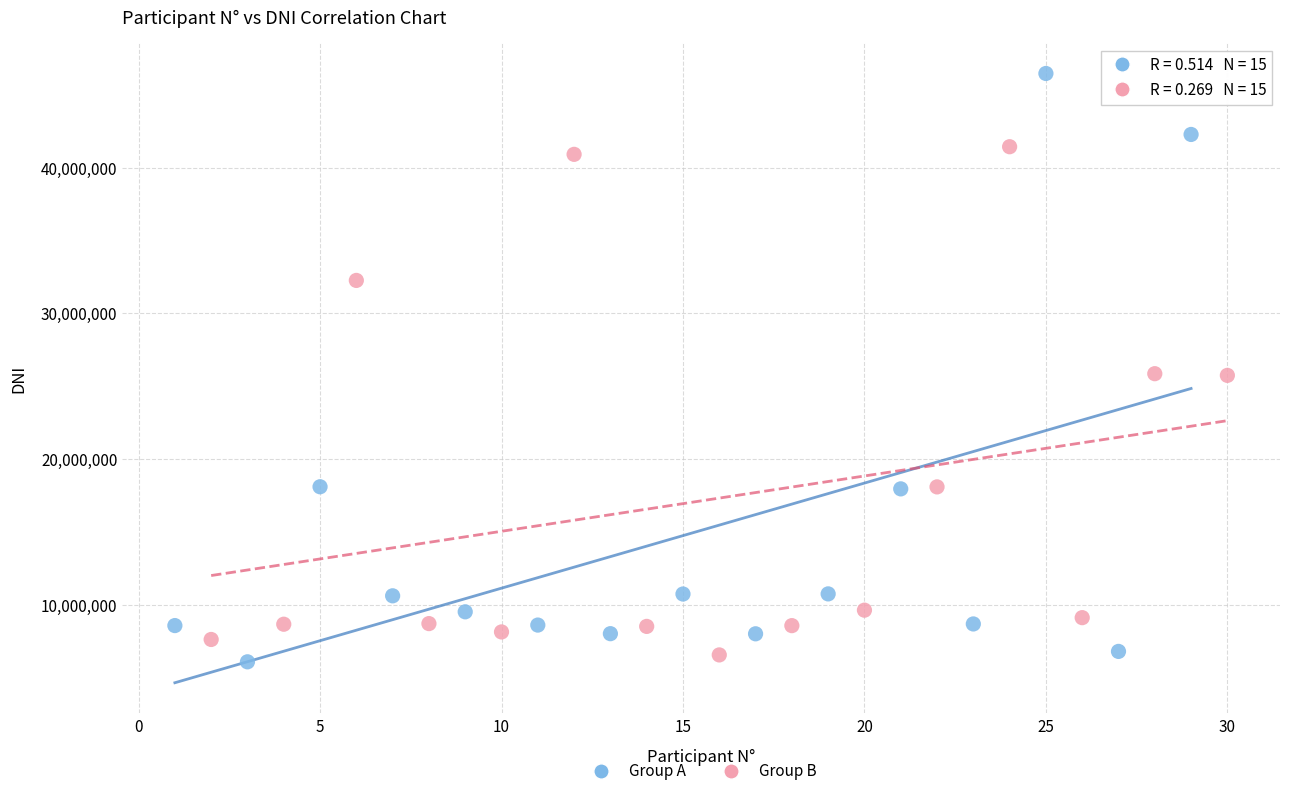

What are all the series names shown in the legend?

Group A, Group B